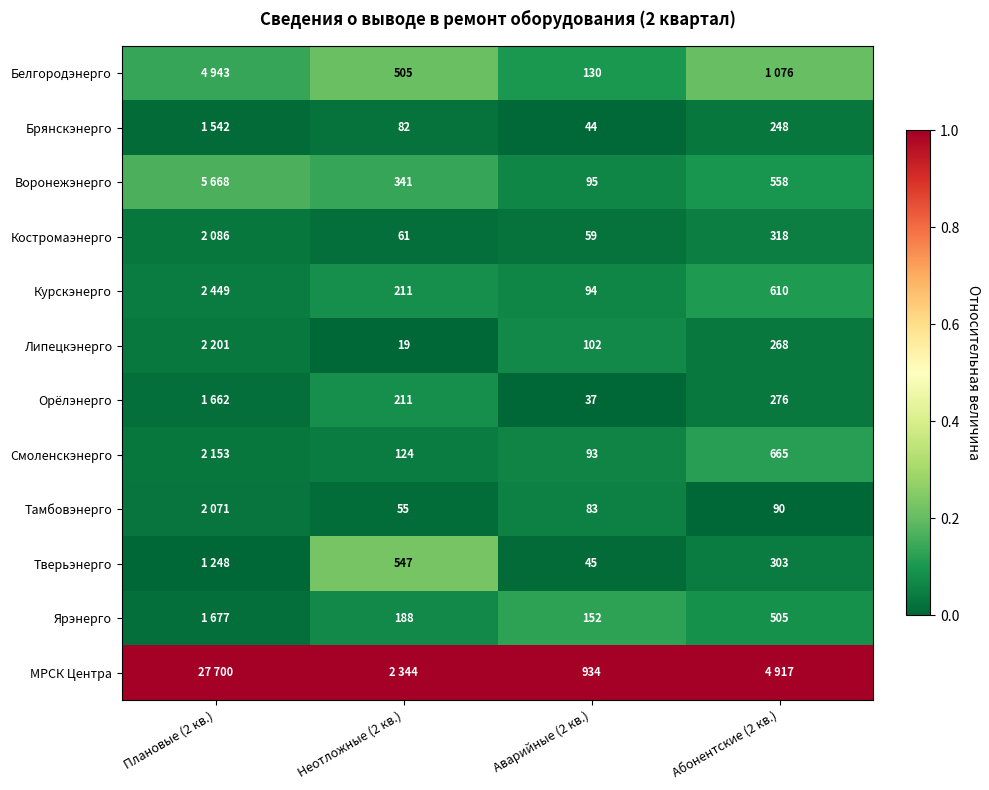

Is the value of Смоленскэнерго at Абонентские (2 кв.) greater than the value of Костромаэнерго at Аварийные (2 кв.)?

Yes